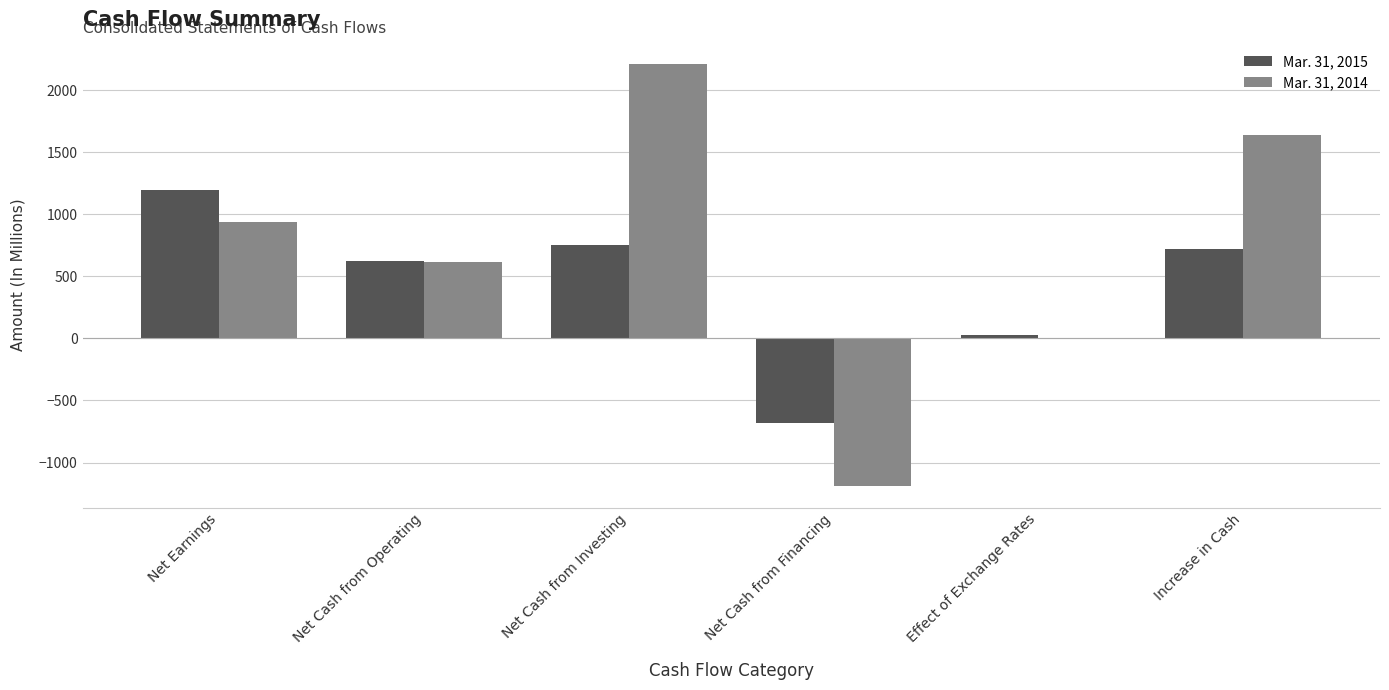

Reading left to right, transcribe all the data shown in this chart.

Mar. 31, 2015: 1199	626	754	-682	25	723
Mar. 31, 2014: 936	617	2212	-1192	2	1639